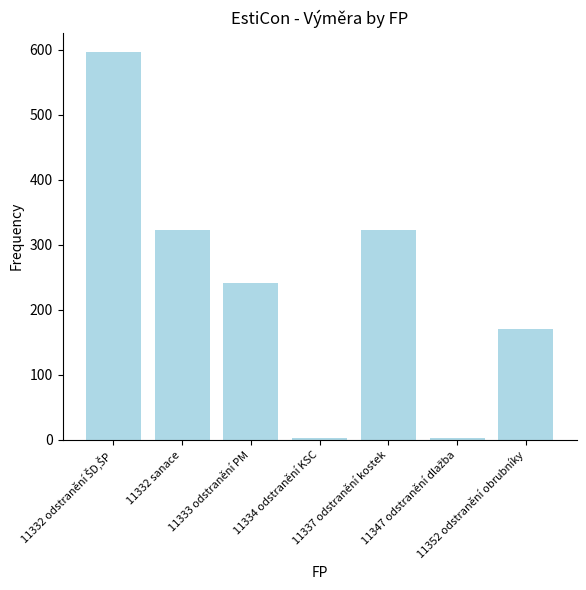

What is the value of the 1st bar from the left?

596.6